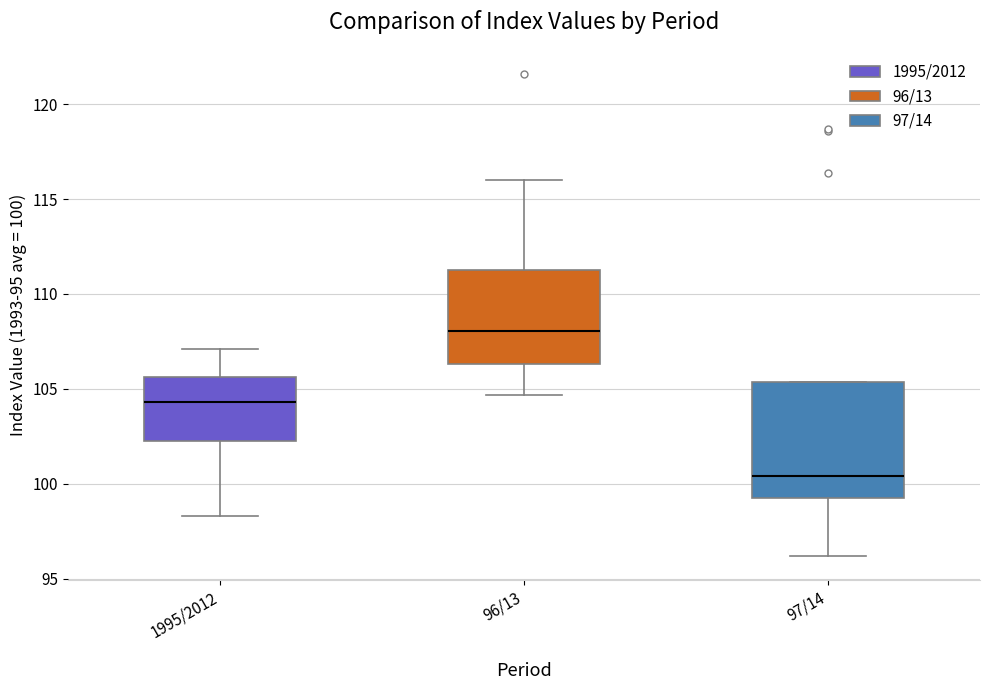

Reading left to right, transcribe this box plot: for each box, give where its median line is, the range the box spans, and where its two whiskers end, as read against the y-axis. The values are not printed on the chart, so give them approximately, as read against the axis.

1995/2012: median 104.5, box 102.5 to 105.5, whiskers 98.5 to 107.0
96/13: median 108.0, box 106.5 to 111.5, whiskers 104.5 to 116.0
97/14: median 100.5, box 99.0 to 105.5, whiskers 96.0 to 105.5